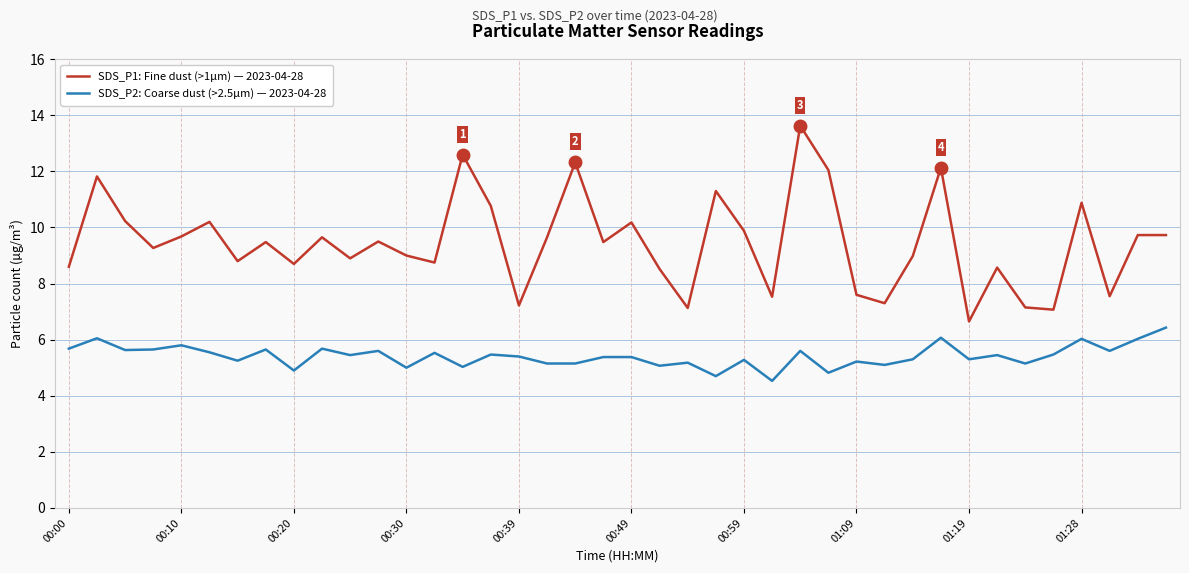

What is the difference between the maximum and minimum values in the SDS_P2: Coarse dust (>2.5μm) — 2023-04-28 series?

1.9